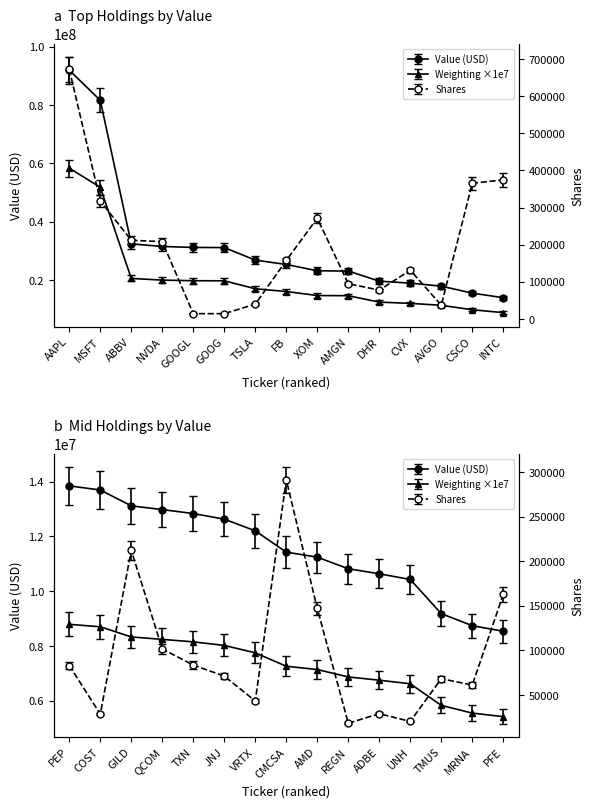

What is the difference between the second highest and second lowest values in the Shares series?

360235